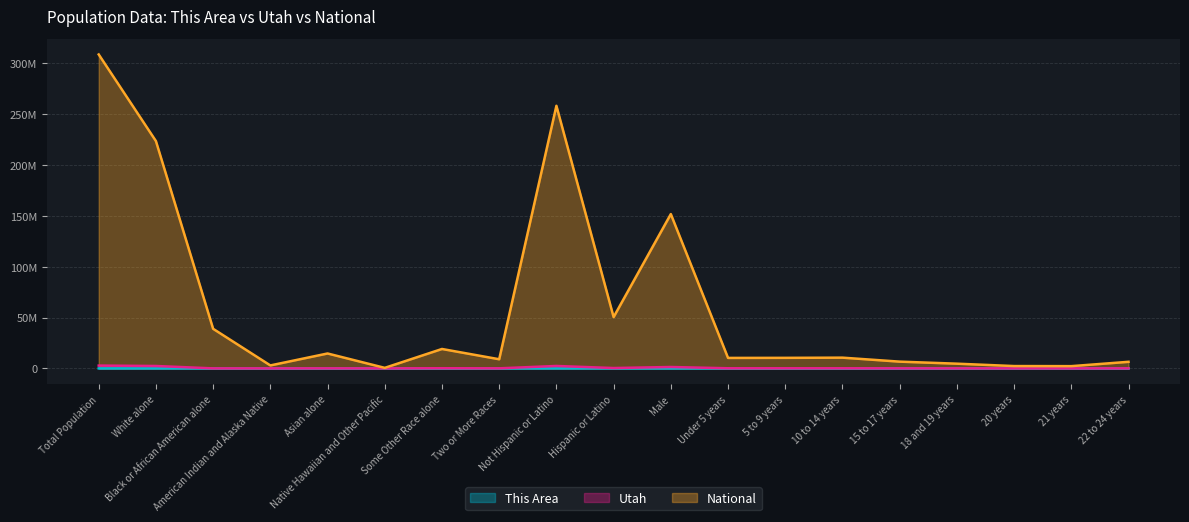

What is the difference between the highest and lowest values at 15 to 17 years?

6656200